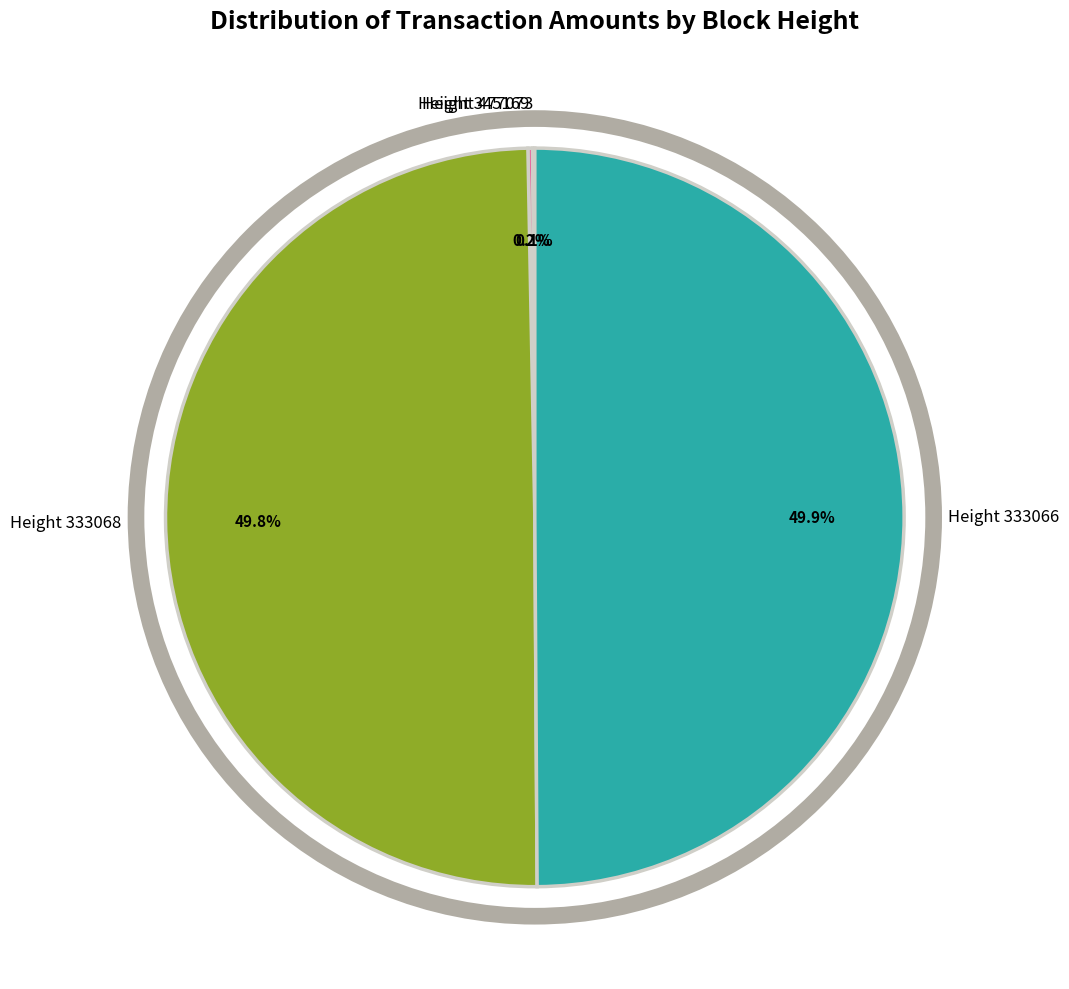

To the nearest percent, what portion does Height 333068 represent?

50%